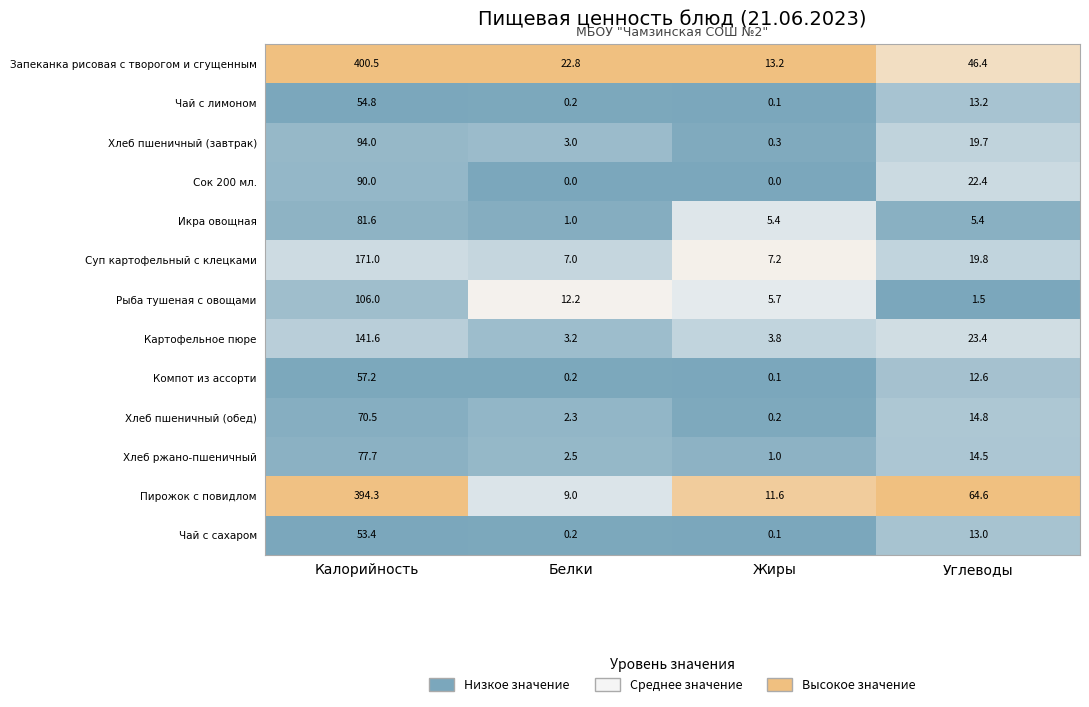

What is the maximum value shown in the chart?

400.5